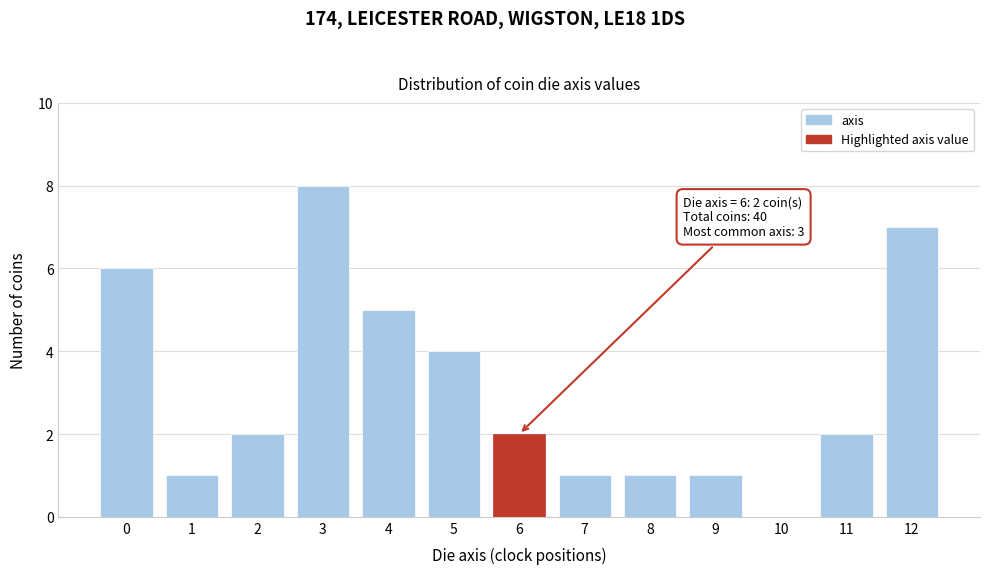

Reading right to left, list all the values displayed in this chart.

12=7	11=2	10=0	9=1	8=1	7=1	6=2	5=4	4=5	3=8	2=2	1=1	0=6